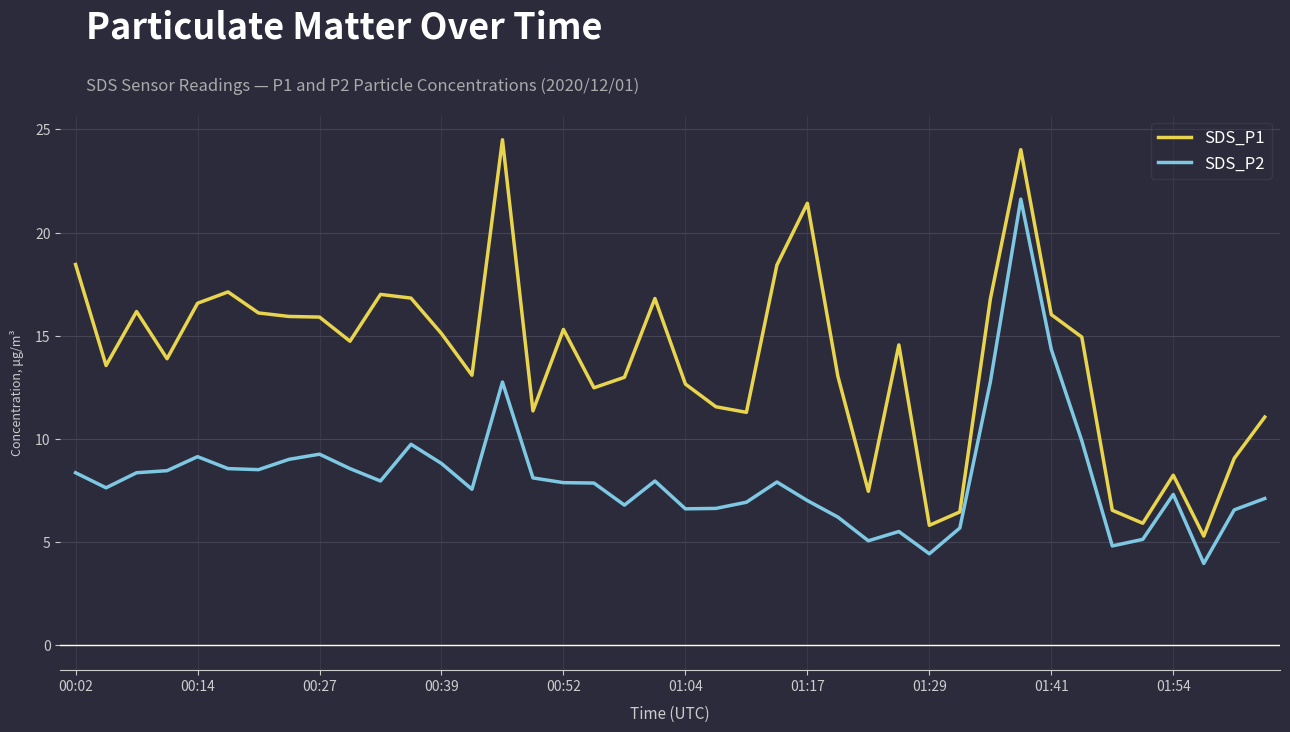

How many values in the SDS_P1 series exceed 14?

21